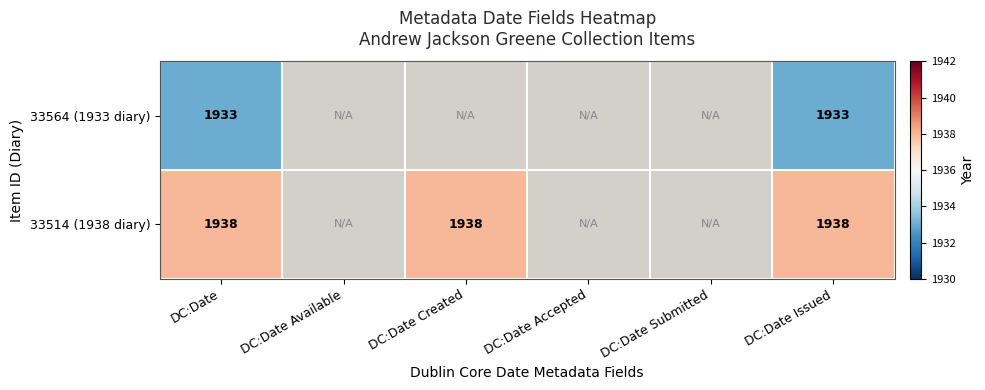

At DC:Date Issued, list the series in order from largest to smallest.

33514 (1938 diary), 33564 (1933 diary)